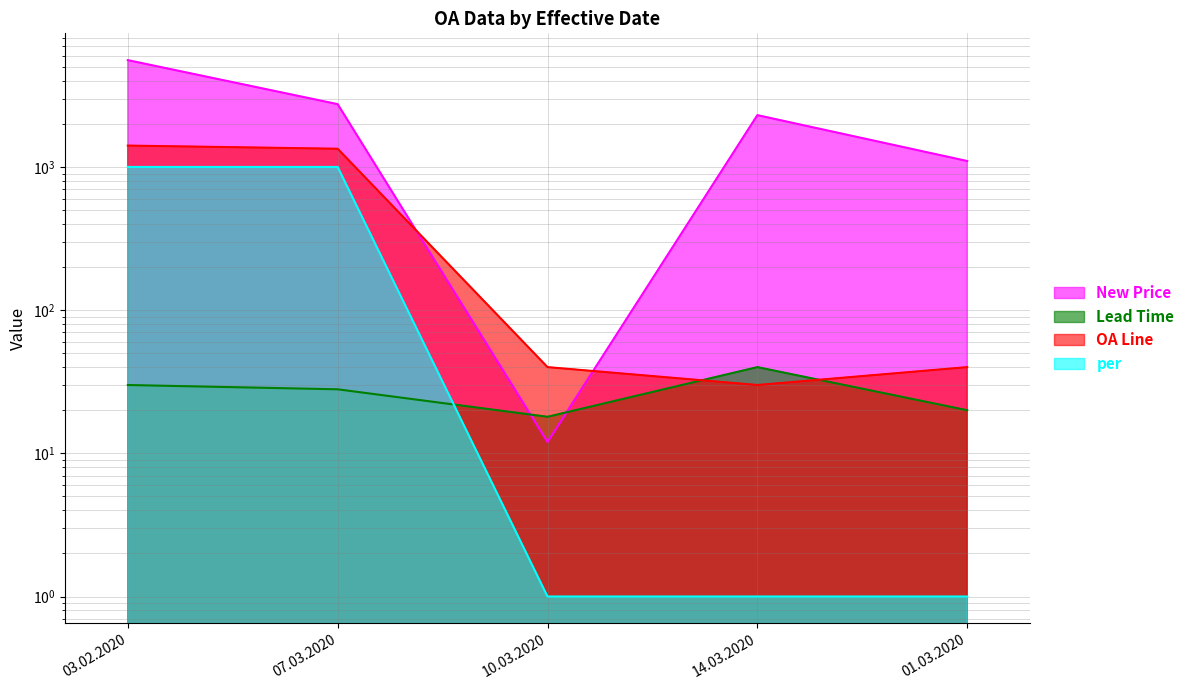

Which series has the widest spread of values?

New Price